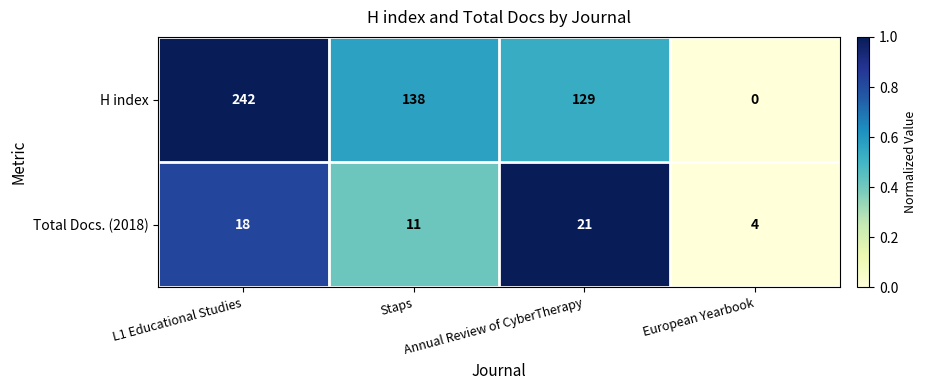

At which category does the chart reach its minimum across all series?

European Yearbook